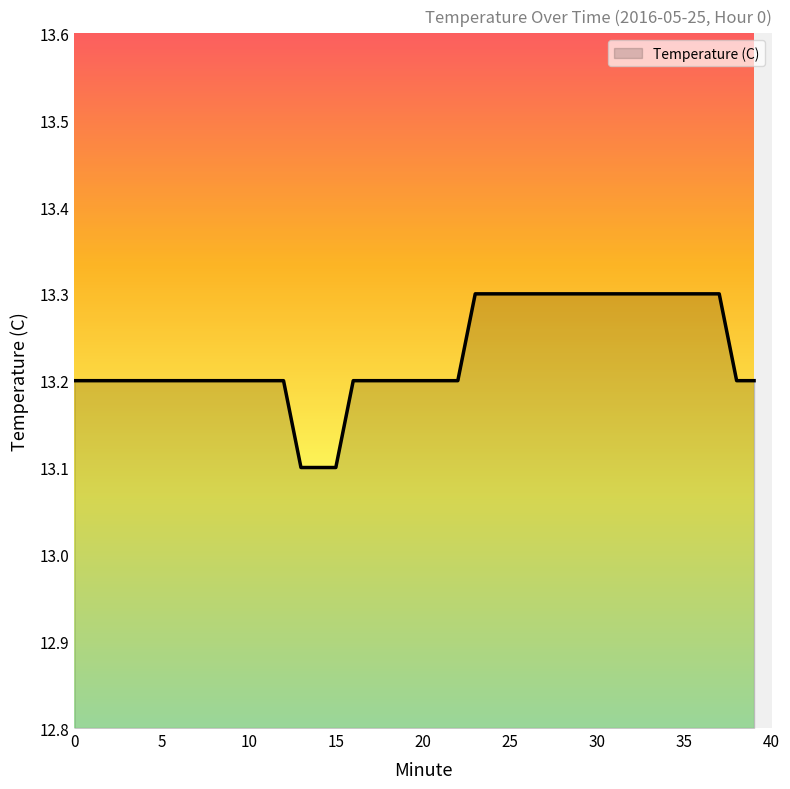

What is the smallest value displayed?

13.1